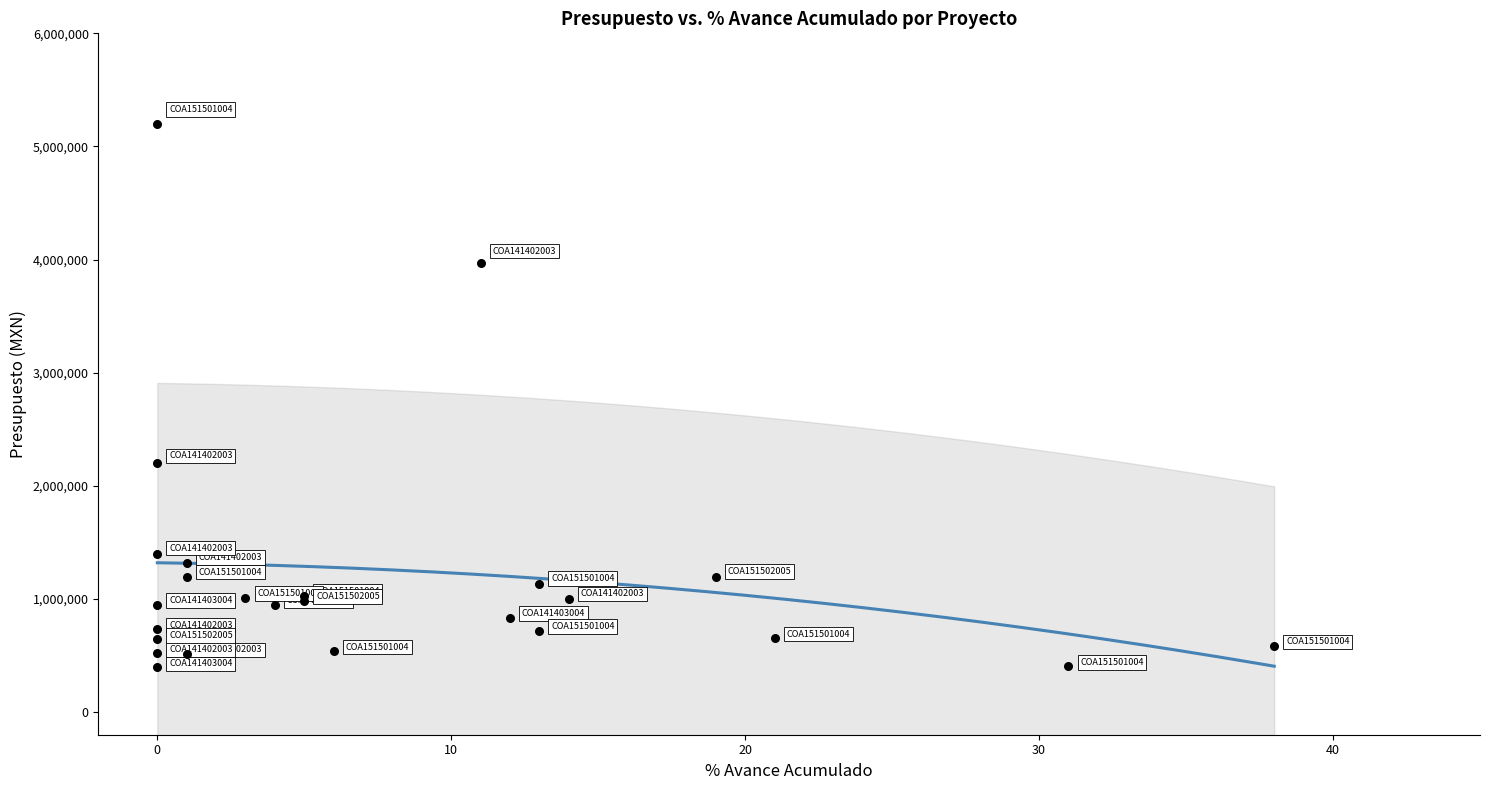

What Y value in the scatter plot is closest to 2797712?

2198700.0